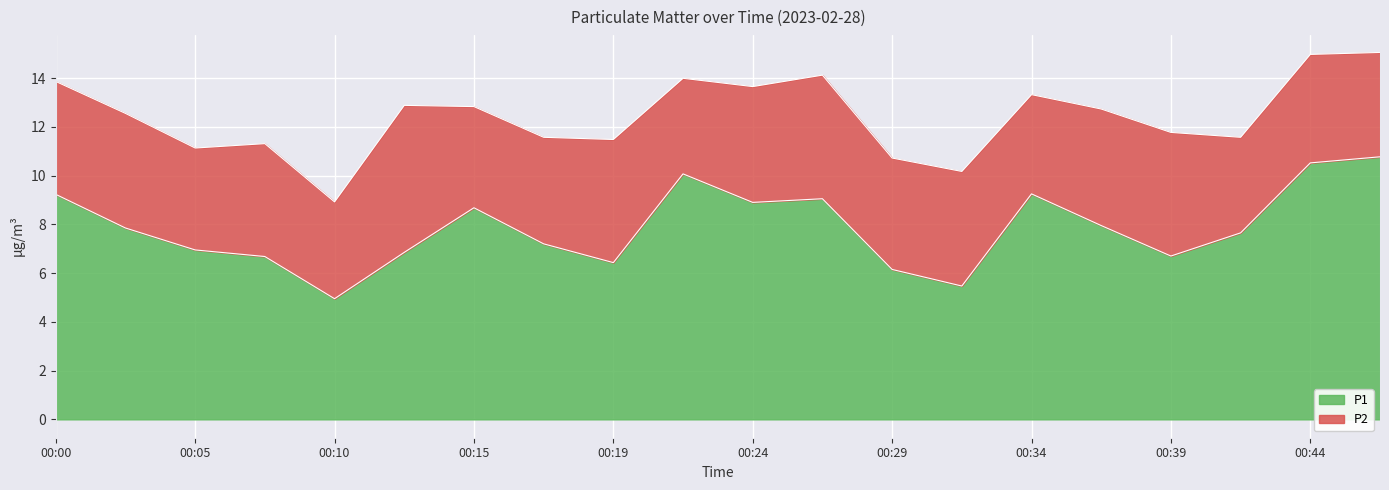

Does the chart display data point markers on the line(s)?

No